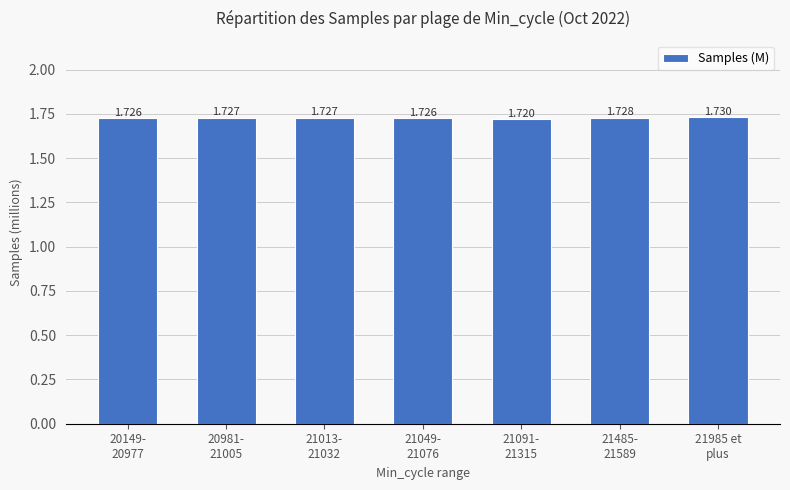

Which category has the highest value across all series?

21985 et
plus